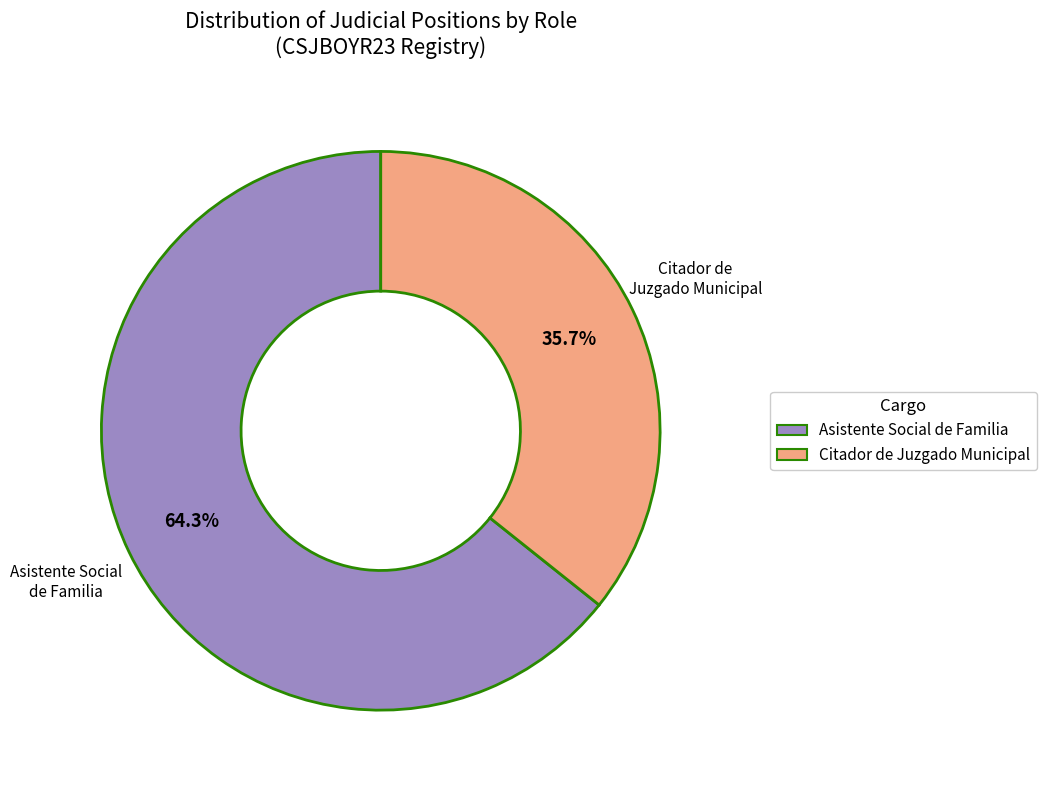

Is there a majority slice in this chart?

Yes